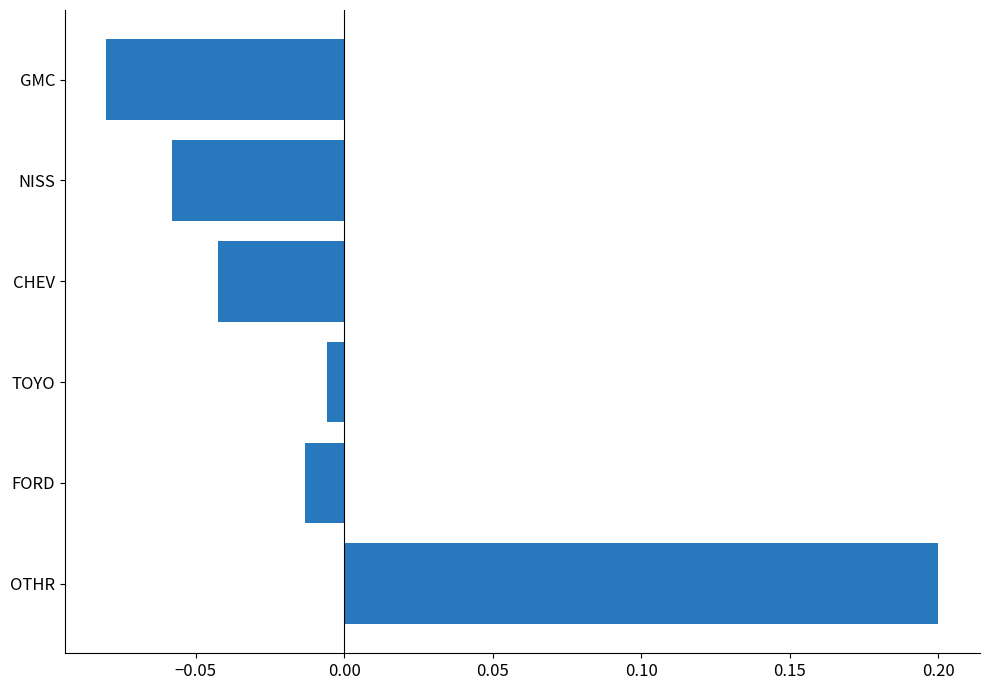

What is the difference between the maximum and minimum values?

0.3